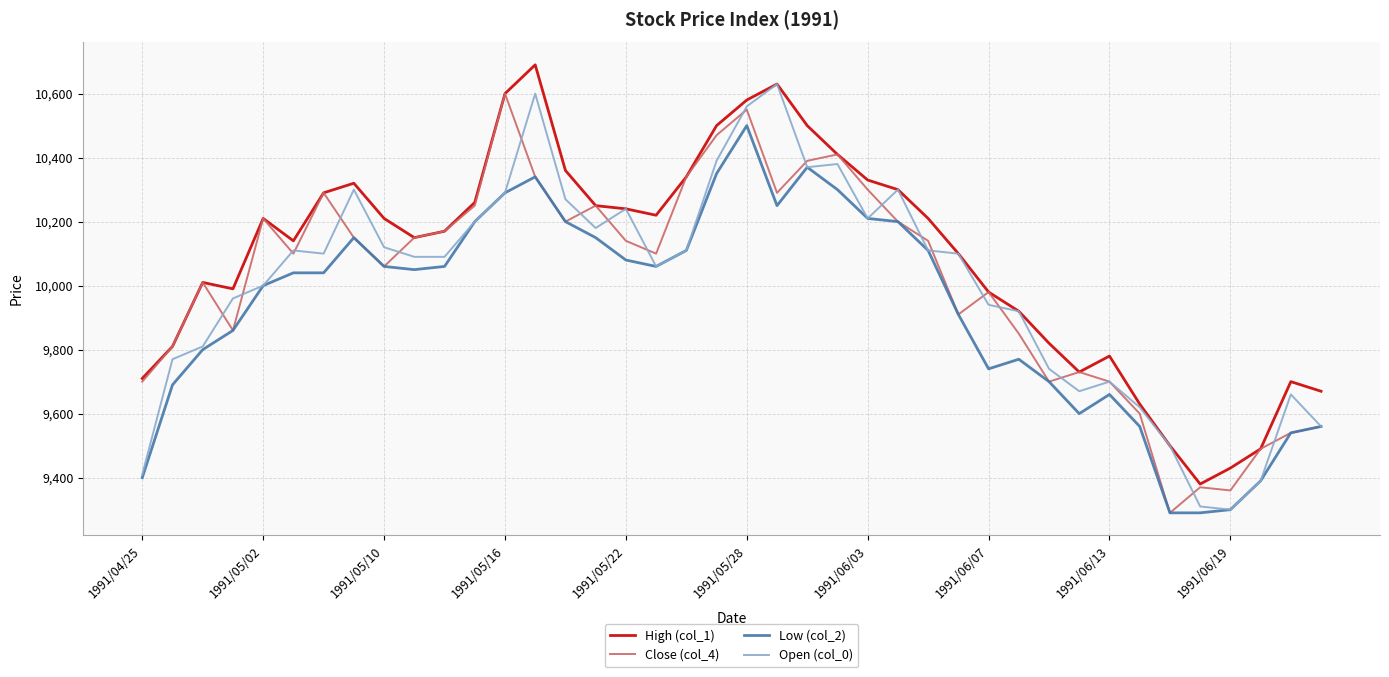

Does the chart have visible grid lines?

Yes